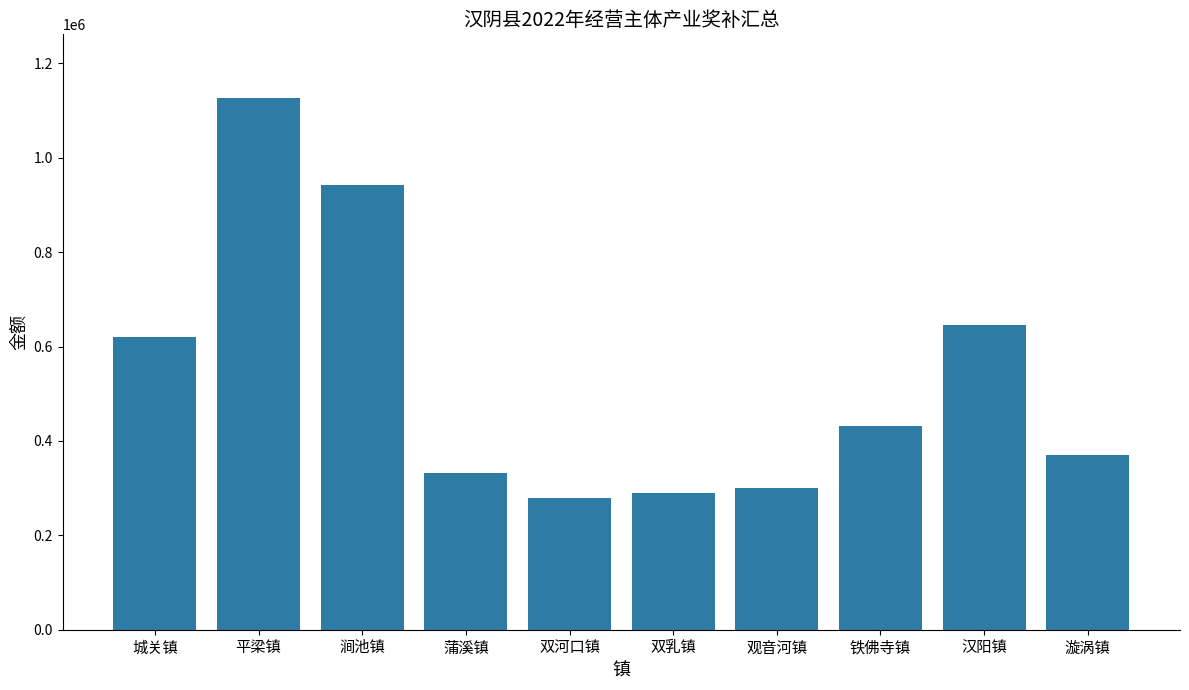

The chart shows a value of 144380.5 at 双河口镇. True or false?

False